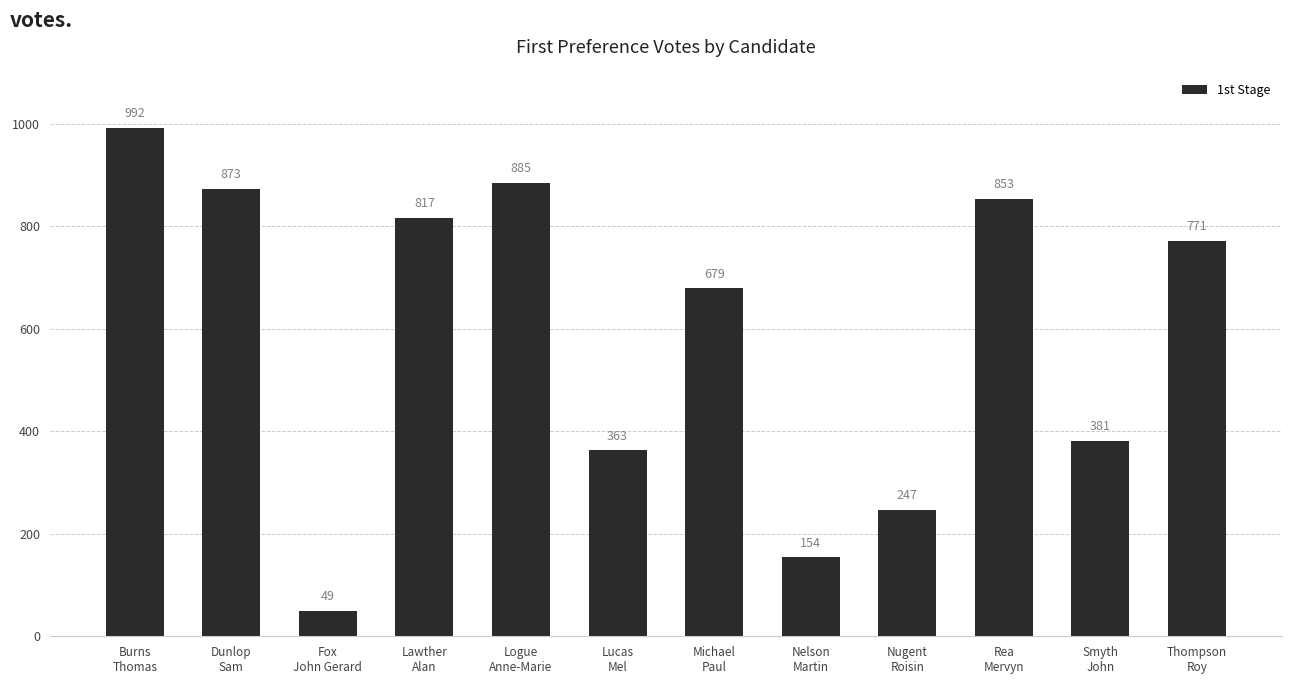

How many data points are less than 771?

6